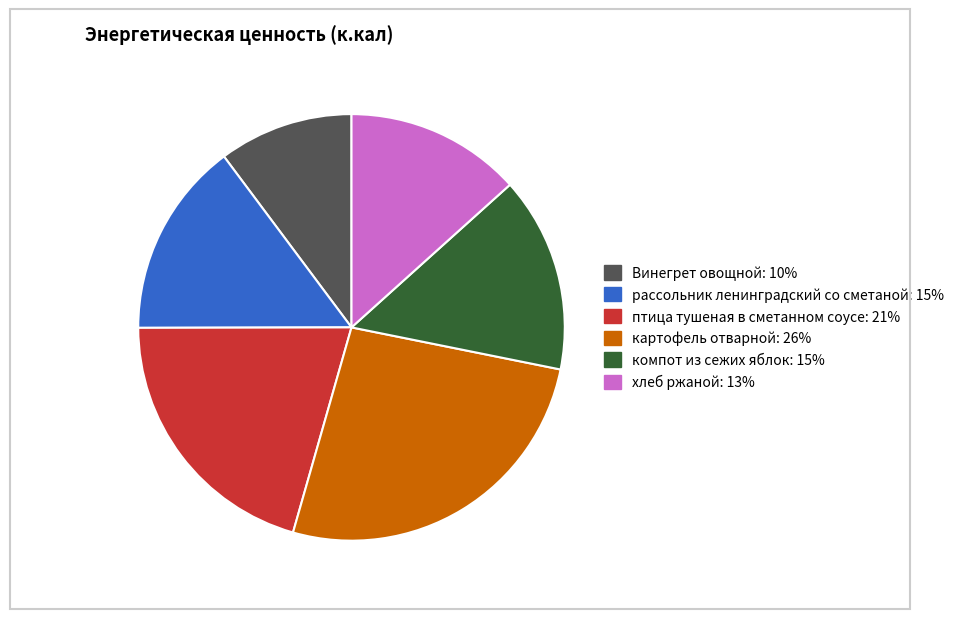

Combined, do птица тушеная в сметанном соусе and картофель отварной account for over 50%?

No